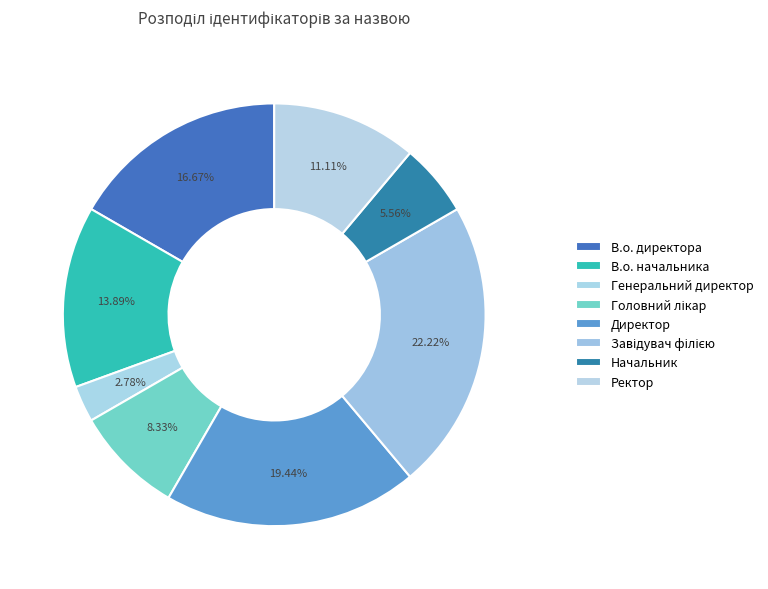

How many segments does this pie chart have?

8